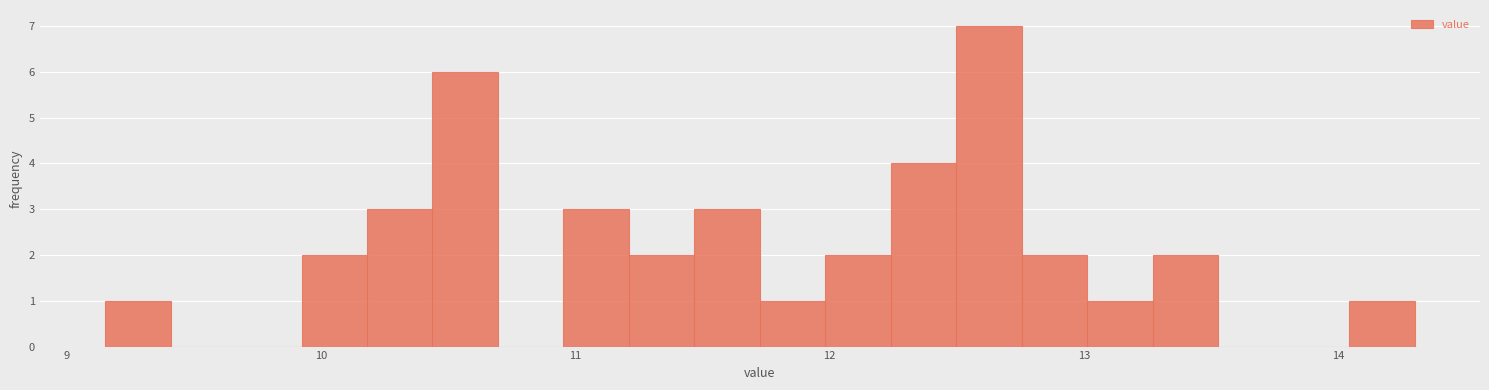

Read against the x-axis, roughly where is the centre of the tallest bar?

12.6